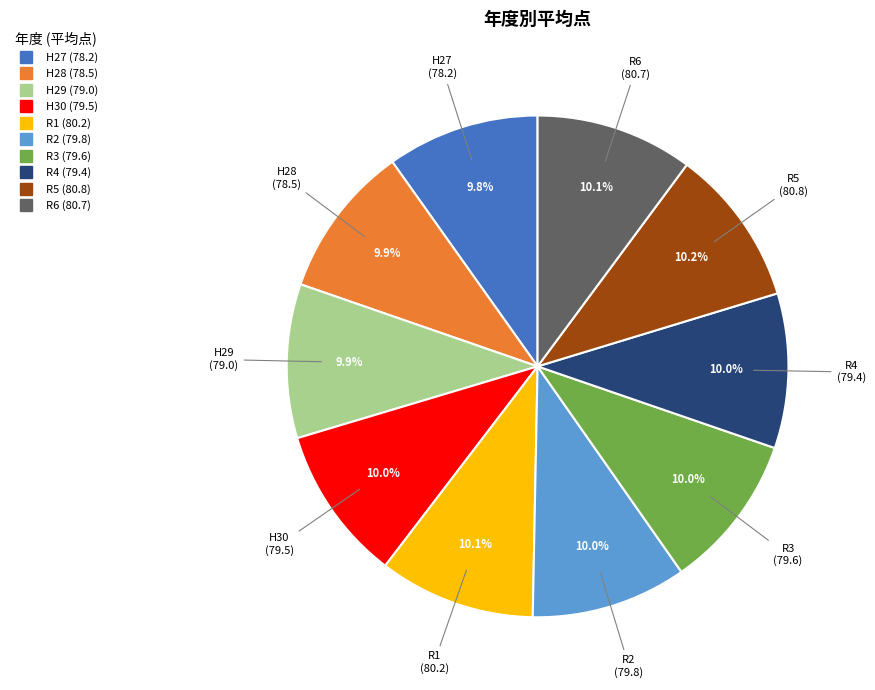

To the nearest percent, what percentage of the pie is R1?

10%